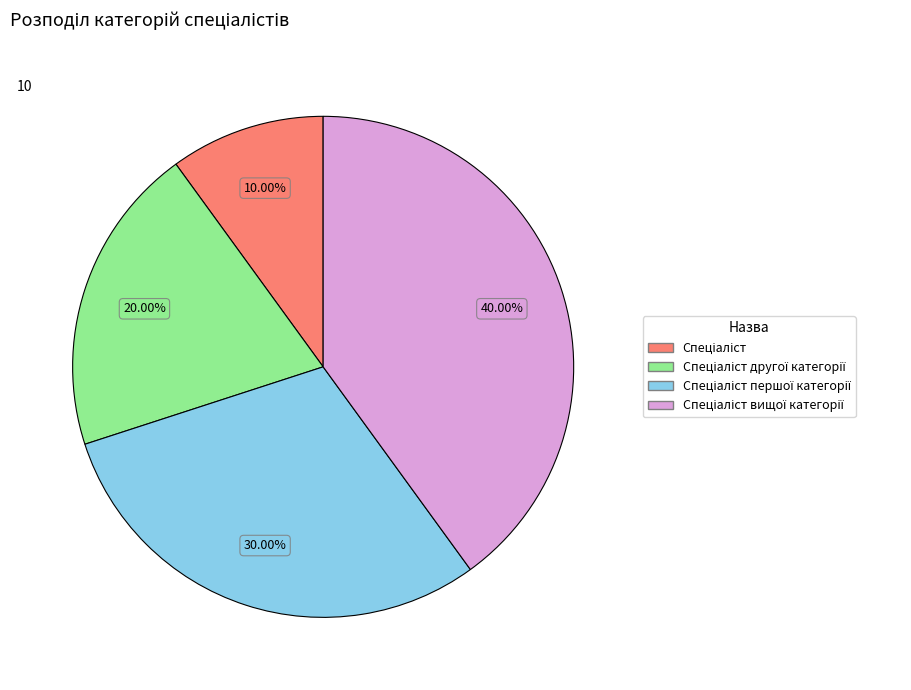

Is there any slice that represents more than half of the pie?

No